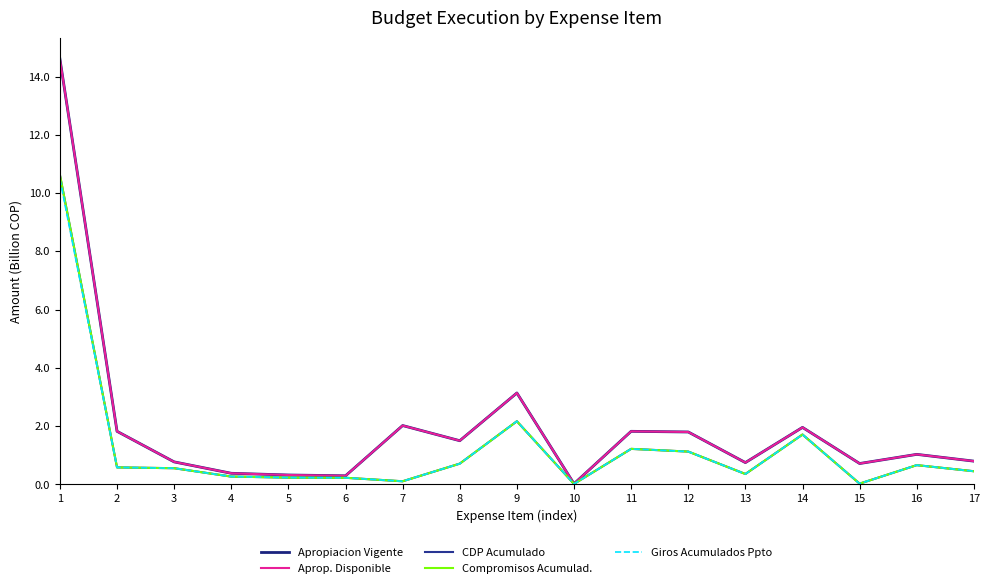

Reading left to right, transcribe all the data shown in this chart.

Apropiacion Vigente: 1=14.6	2=1.8	3=0.8	4=0.4	5=0.3	6=0.3	7=2.0	8=1.5	9=3.1	10=0.0	11=1.8	12=1.8	13=0.7	14=2.0	15=0.7	16=1.0	17=0.8
Aprop. Disponible: 1=14.6	2=1.8	3=0.8	4=0.4	5=0.3	6=0.3	7=2.0	8=1.5	9=3.1	10=0.0	11=1.8	12=1.8	13=0.7	14=2.0	15=0.7	16=1.0	17=0.8
CDP Acumulado: 1=10.6	2=0.6	3=0.6	4=0.3	5=0.2	6=0.2	7=0.1	8=0.7	9=2.2	10=0.0	11=1.2	12=1.1	13=0.4	14=1.7	15=0.0	16=0.7	17=0.5
Compromisos Acumulad.: 1=10.6	2=0.6	3=0.6	4=0.3	5=0.2	6=0.2	7=0.1	8=0.7	9=2.2	10=0.0	11=1.2	12=1.1	13=0.4	14=1.7	15=0.0	16=0.7	17=0.5
Giros Acumulados Ppto: 1=10.5	2=0.6	3=0.6	4=0.3	5=0.2	6=0.2	7=0.1	8=0.7	9=2.2	10=0.0	11=1.2	12=1.1	13=0.4	14=1.7	15=0.0	16=0.7	17=0.5